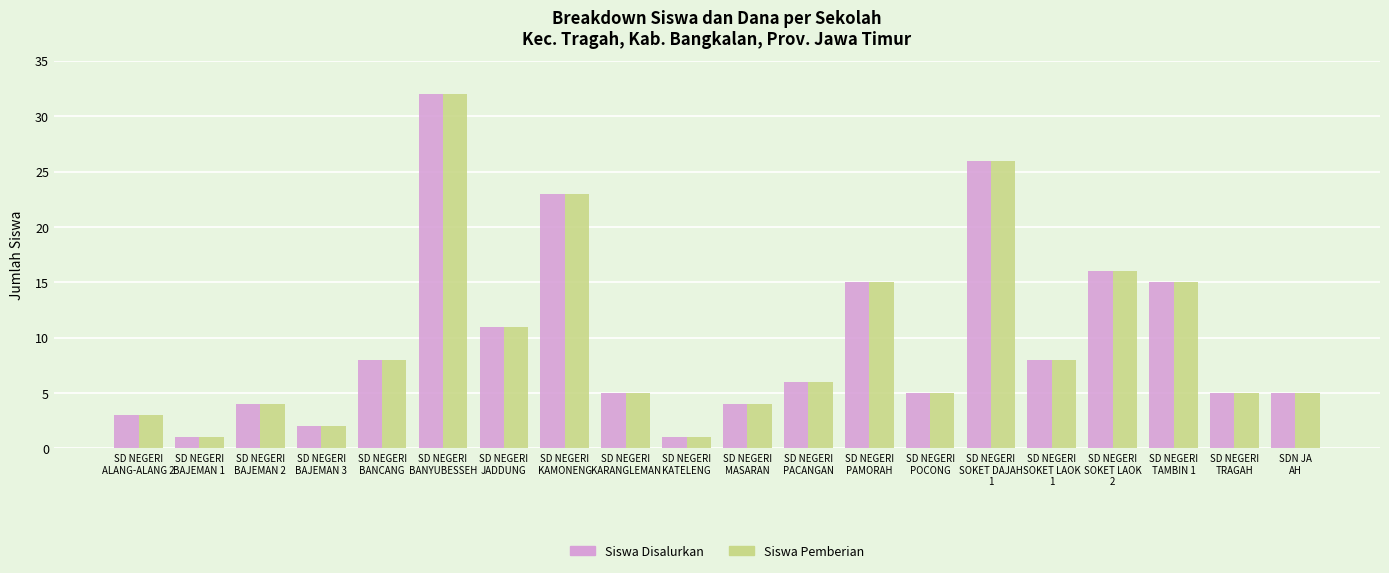

At how many categories does at least one series exceed 20?

3